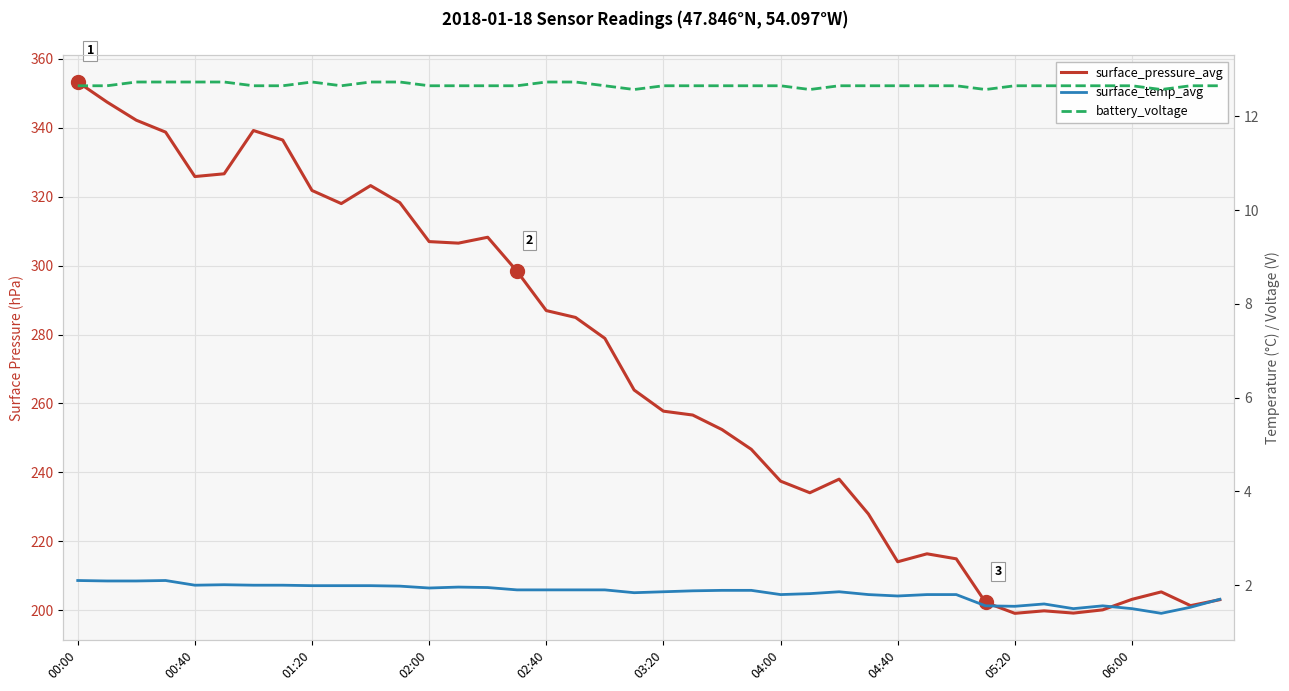

True or false: battery_voltage and surface_temp_avg cross at least once.

False